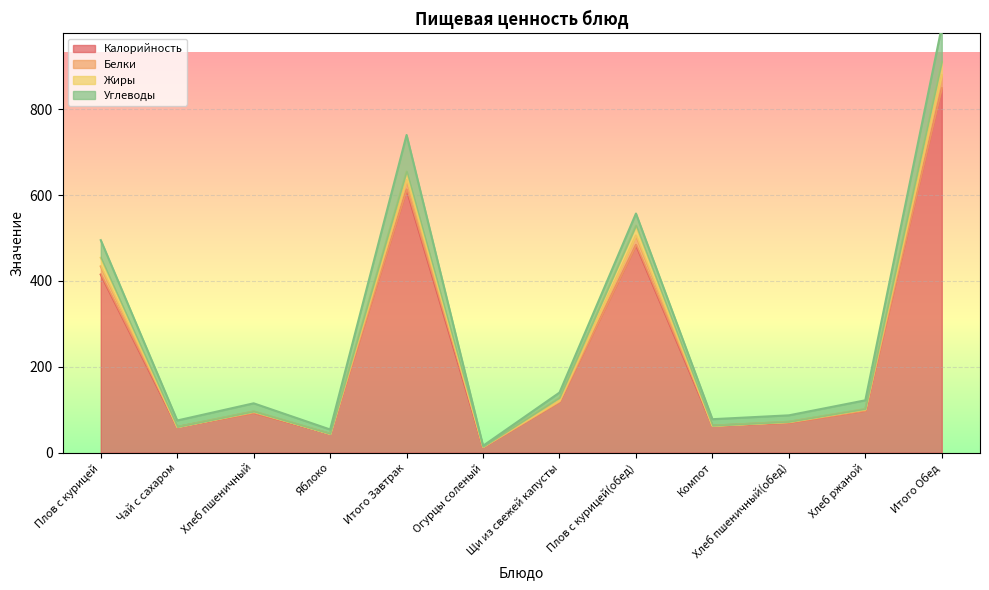

True or false: Калорийность and Белки intersect in this chart.

False